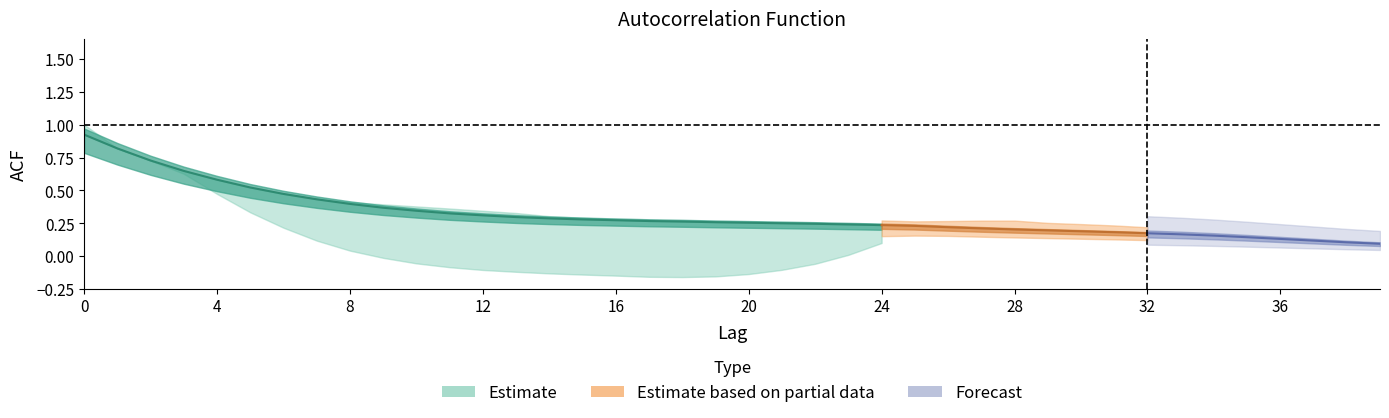

True or false: acf_shown_smooth has a value of 0.6 at 8.

False